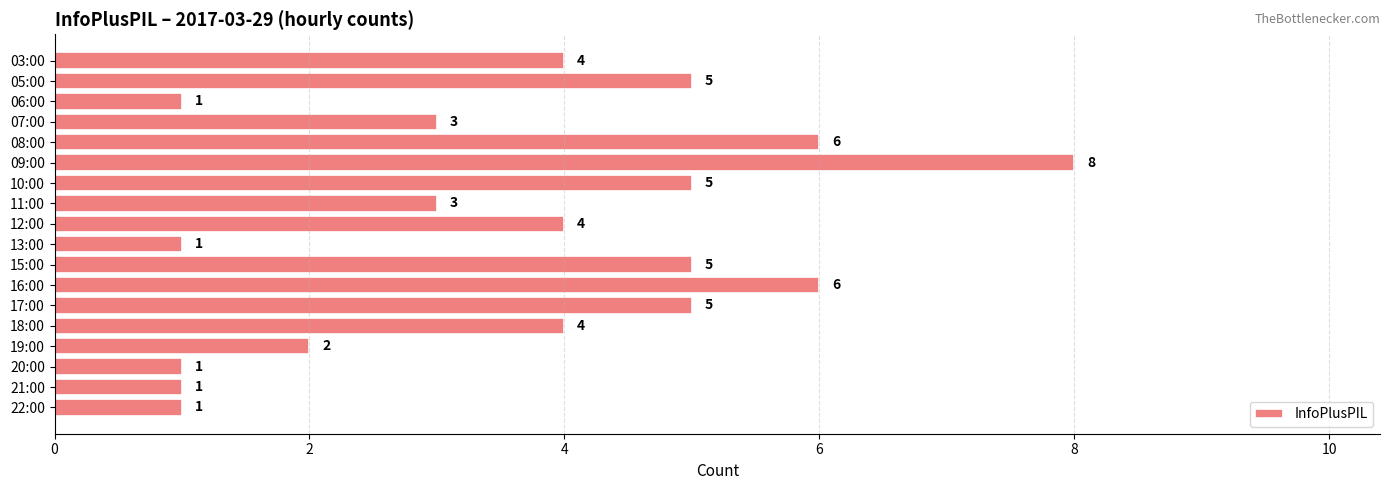

What value does the data have at 17:00?

5